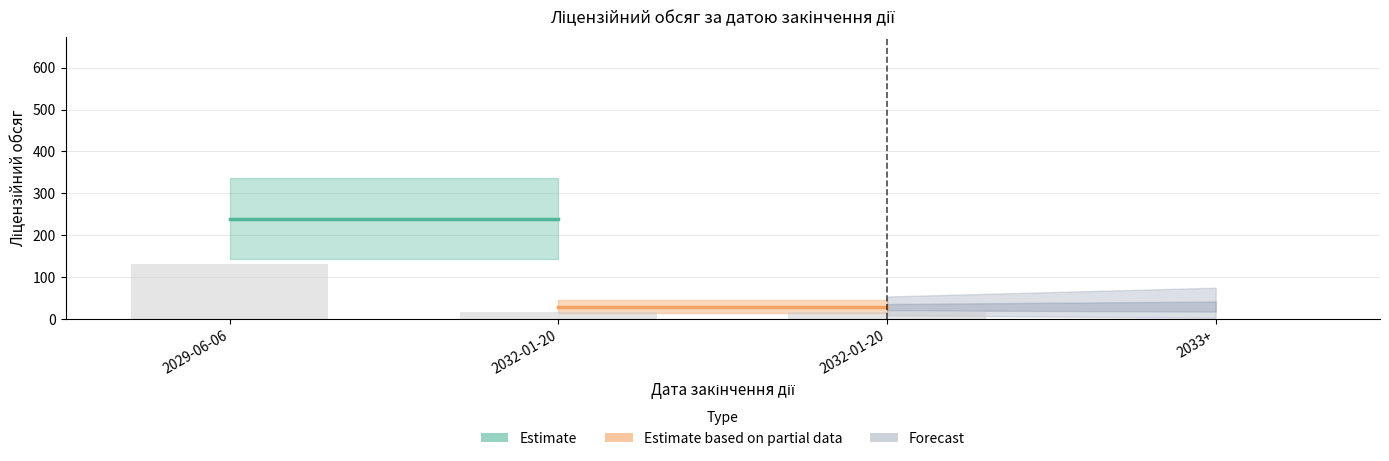

List the labels in order of value, largest first.

2029-06-06, 2032-01-20, 2032-01-20